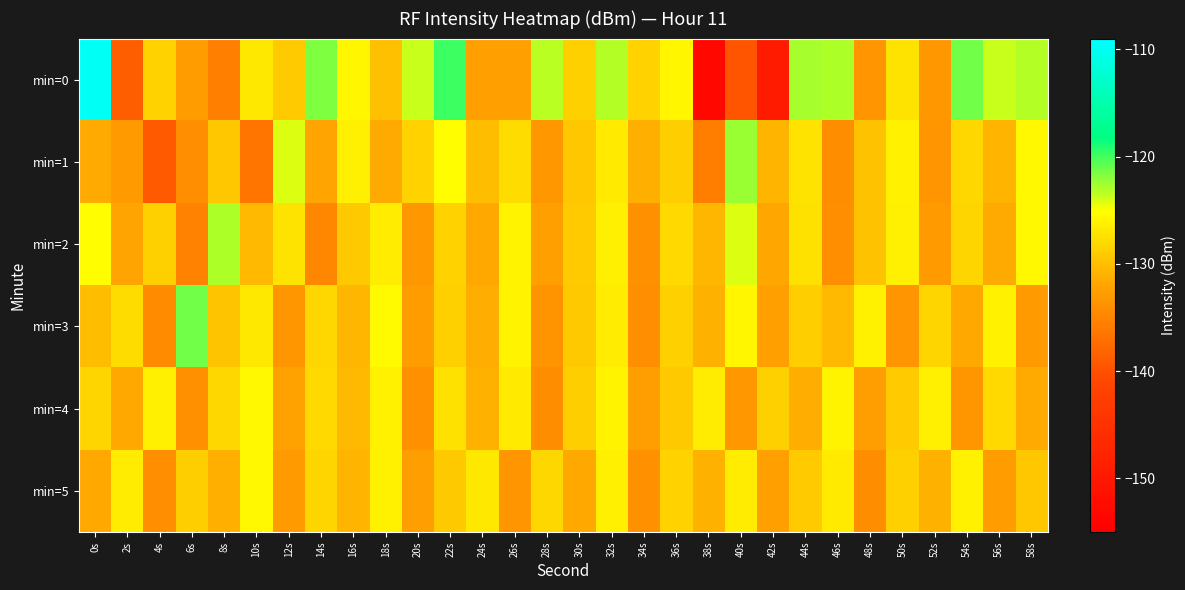

What is the total value across all series at 40s?

-771.7